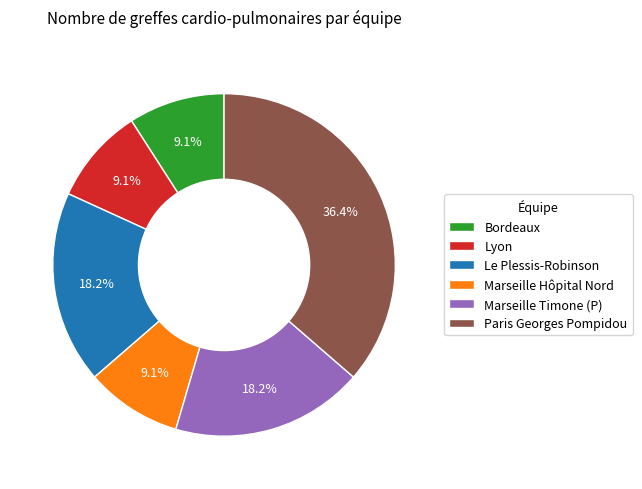

To the nearest percent, what portion does Marseille Timone (P) represent?

18%